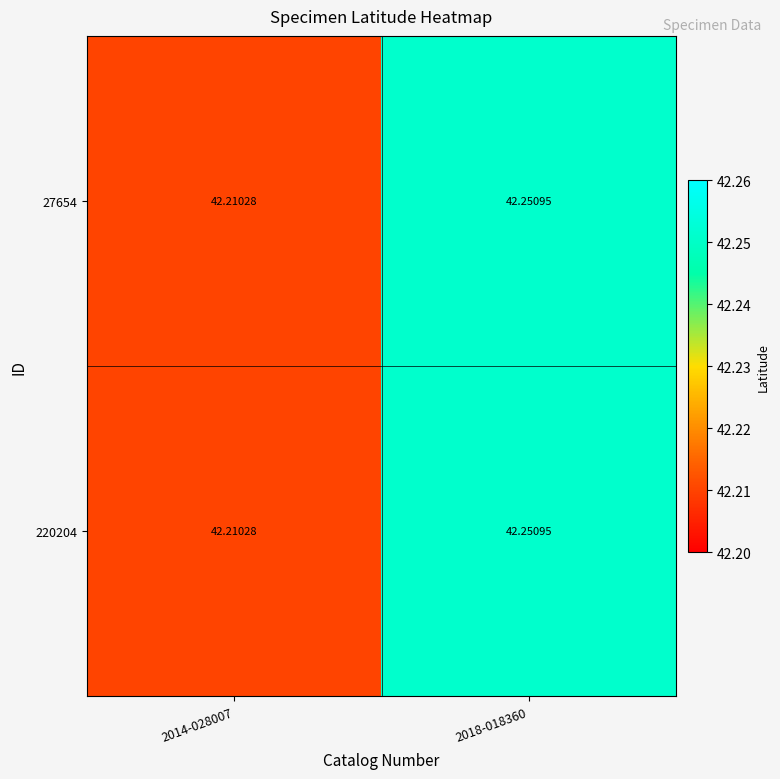

Is the value of 27654 at 2018-018360 greater than the value of 220204 at 2014-028007?

Yes